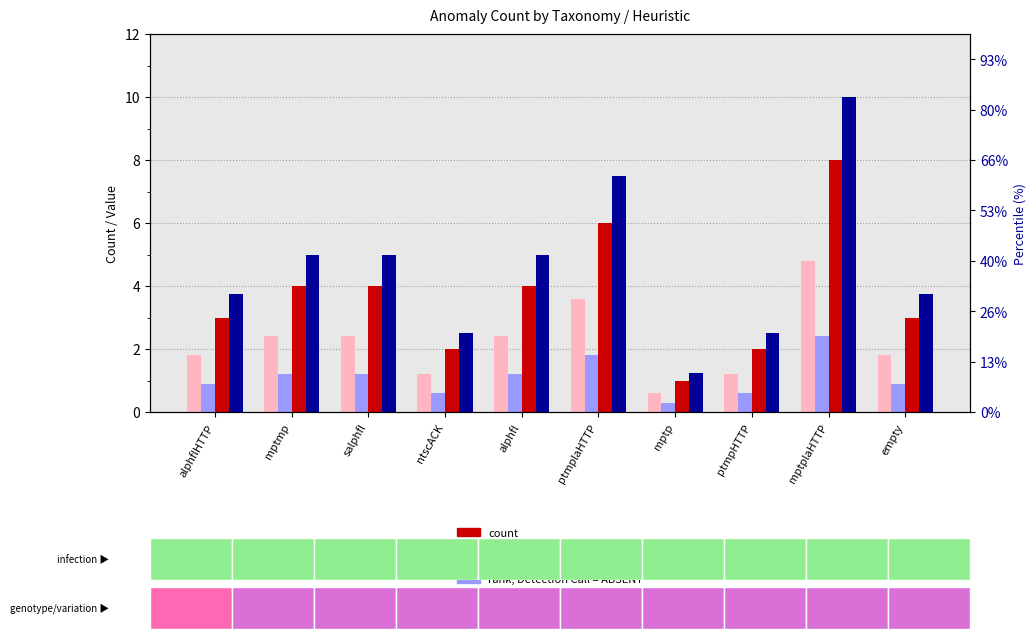

How many values in the percentile rank within the sample series are below 5?

5